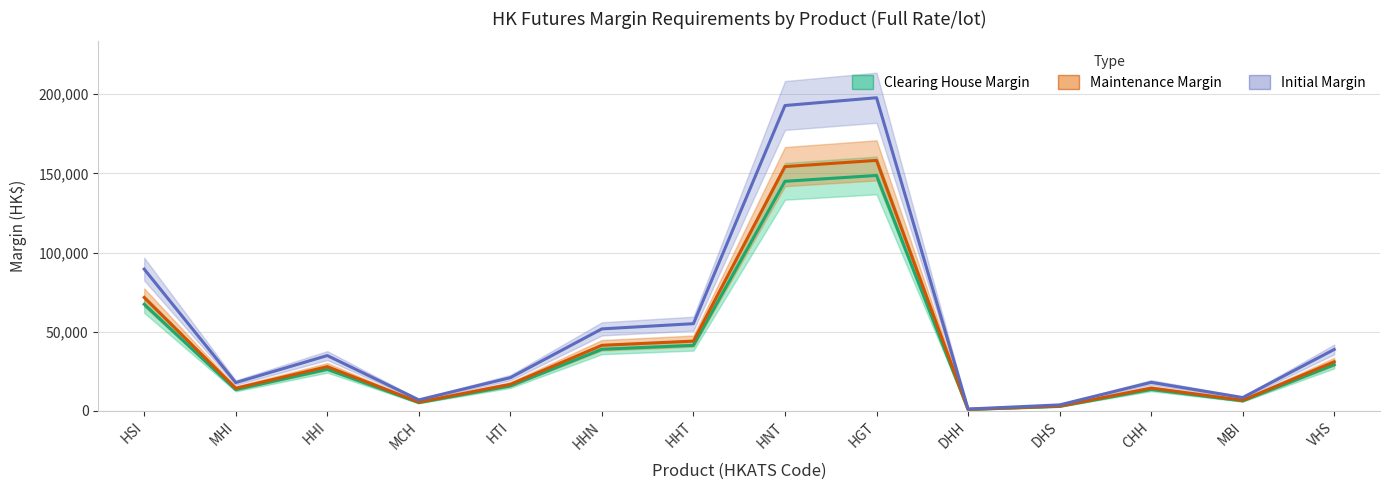

What is the label of the 13th point from the right?

MHI